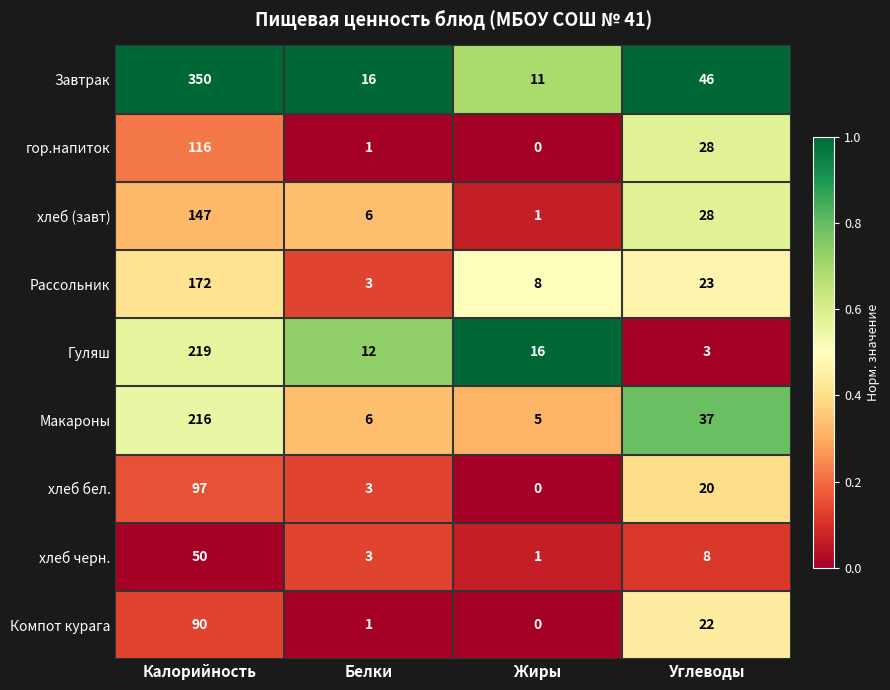

At which label is Макароны closest to 110?

Углеводы